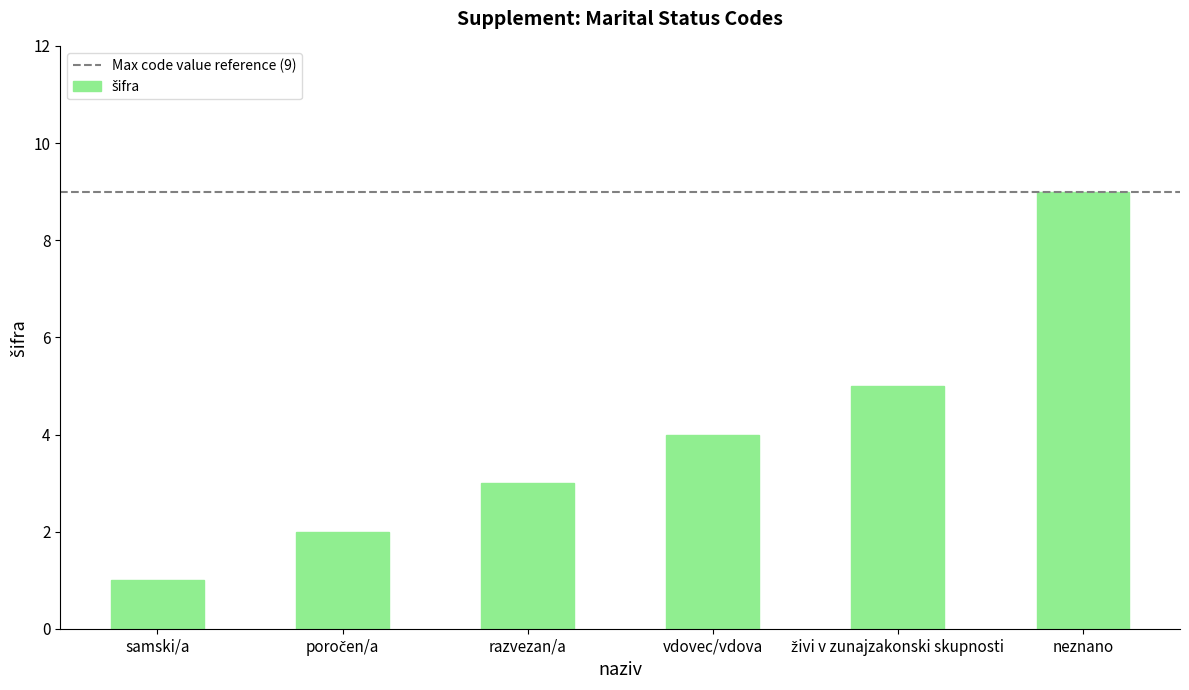

Read the value at vdovec/vdova.

4